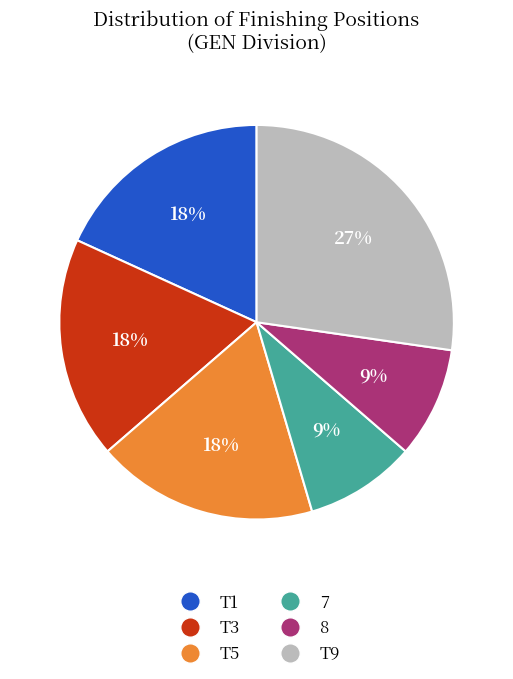

Which category has the biggest portion of the pie?

T9